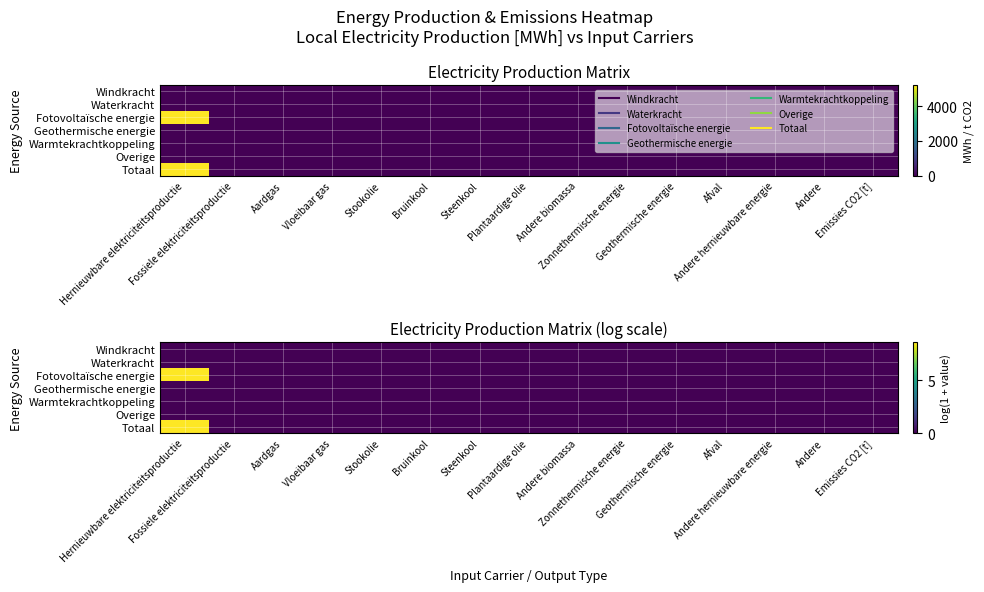

At which category does the chart reach its minimum across all series?

Hernieuwbare elektriciteitsproductie